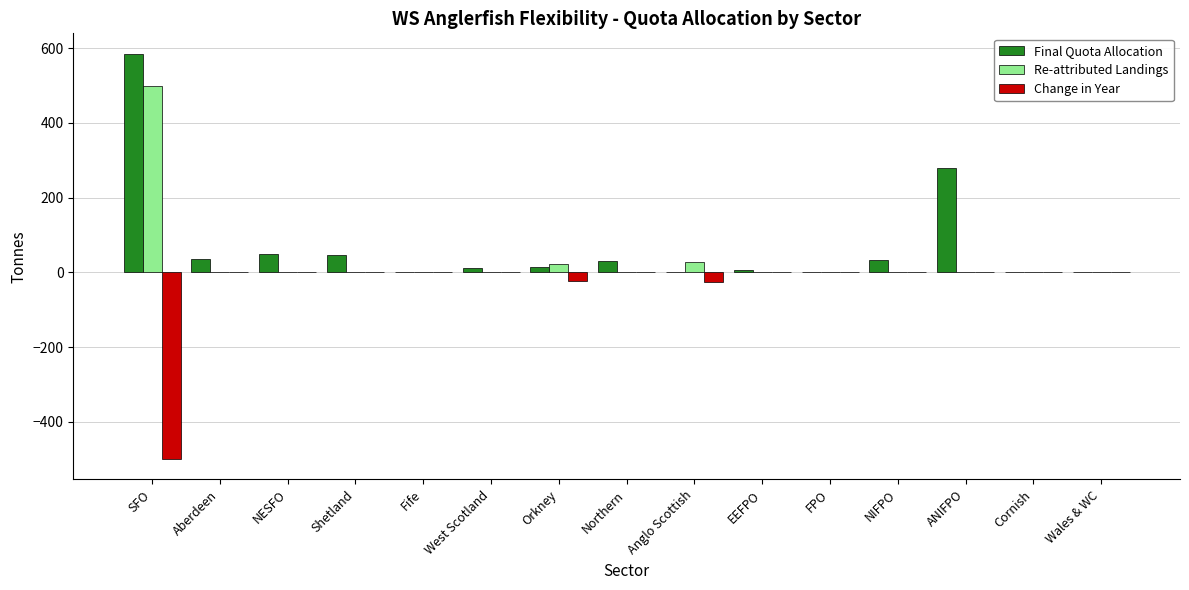

What value does the Re-attributed Landings series have at SFO?

500.0